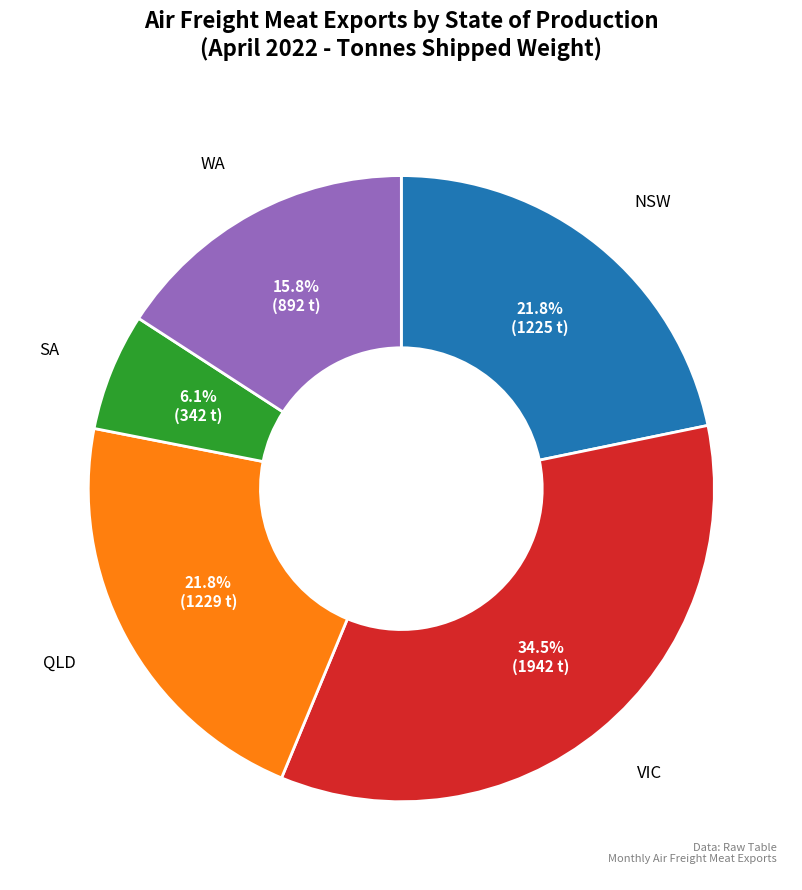

Does any single category account for the majority?

No